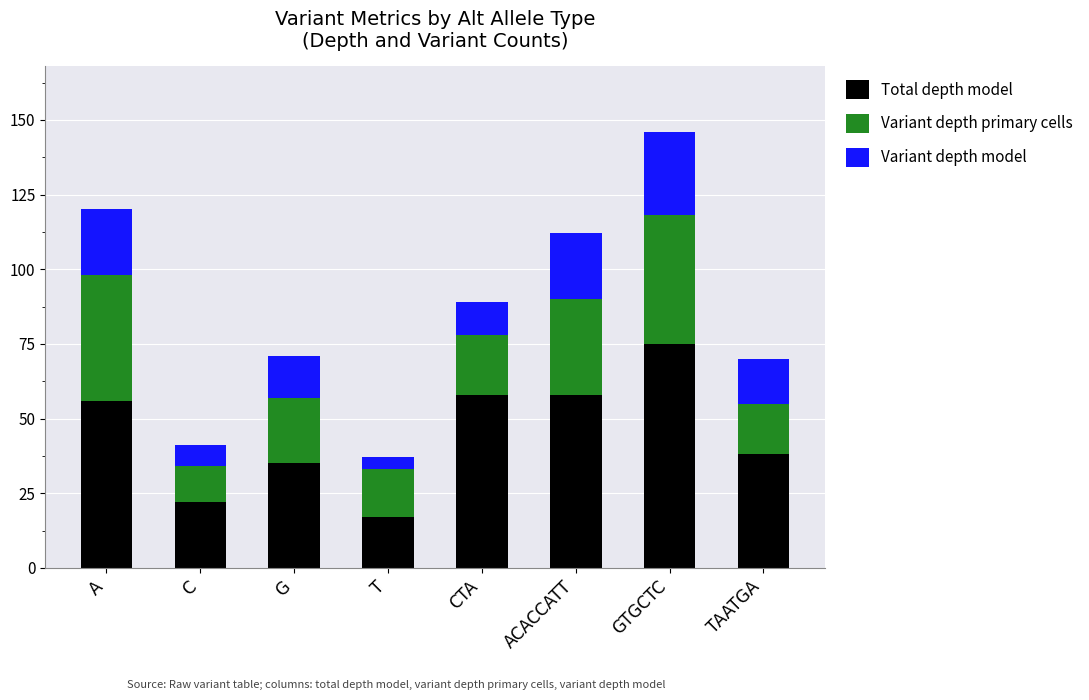

Which category has the lowest value in the Total depth model series?

T